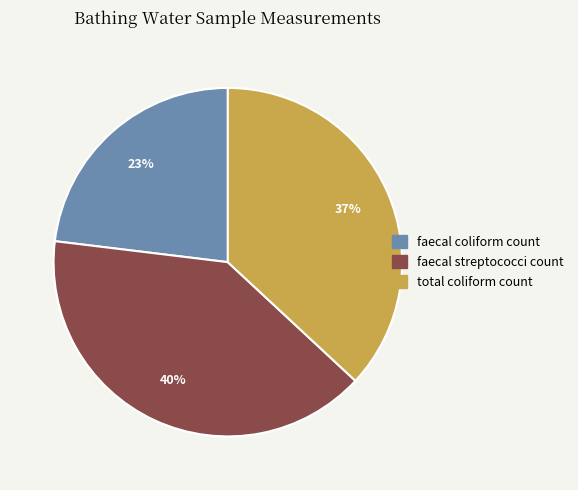

Which slice is the smallest?

faecal coliform count